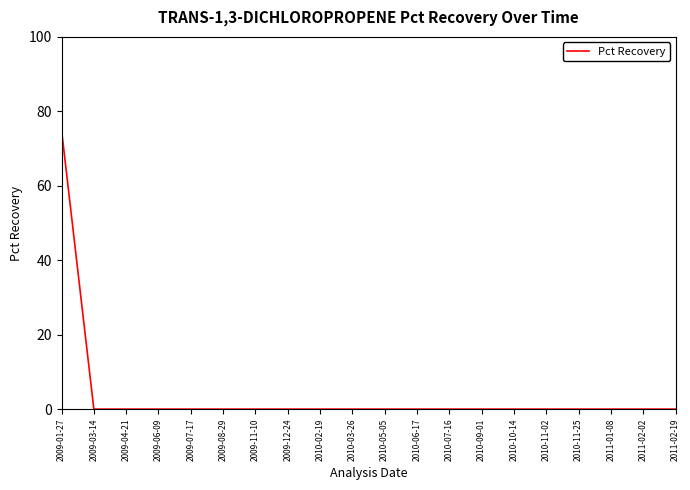

What position from the right is 2009-08-29?

15